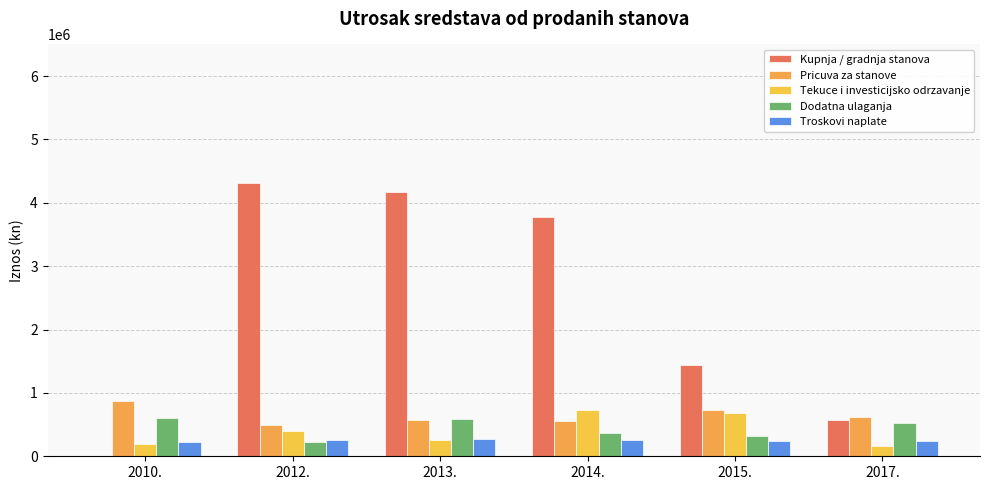

What is the average value of the Pricuva za stanove series?

639971.6